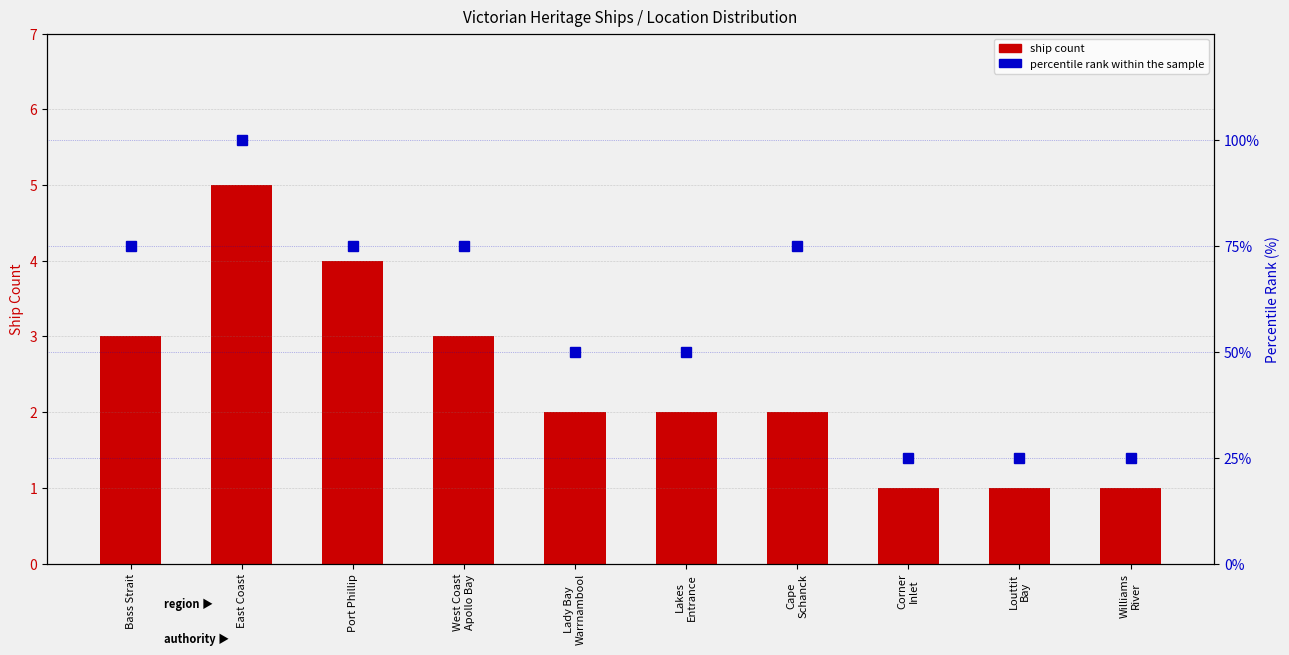

What is the sum of all values?

24